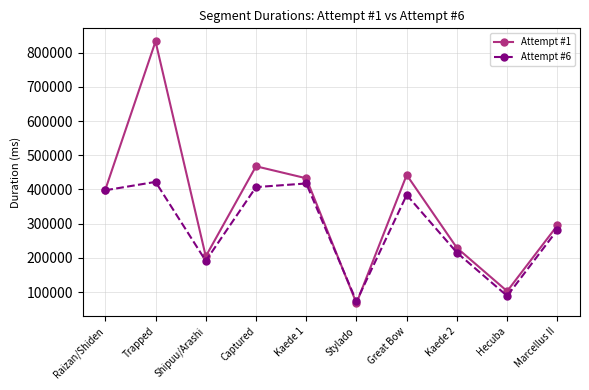

Reading left to right, what are all the values shown in this chart?

Attempt #1: 399226	832837	204513	467846	432799	67624	442477	229175	102697	294836
Attempt #6: 397663	422210	191278	406979	417564	72914	384044	215293	88848	281859